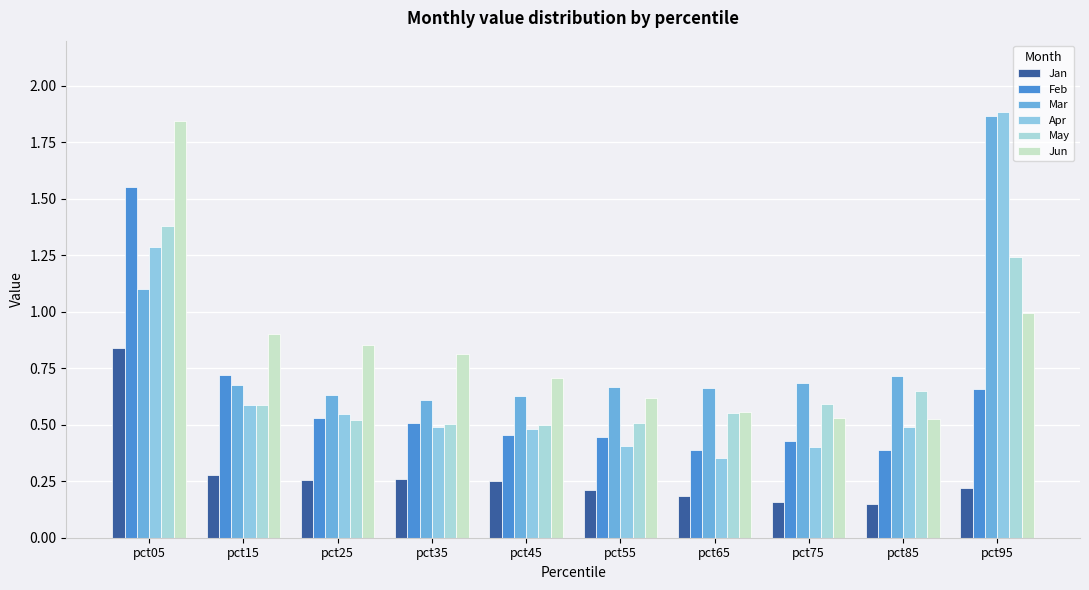

Does the chart contain any negative values?

No